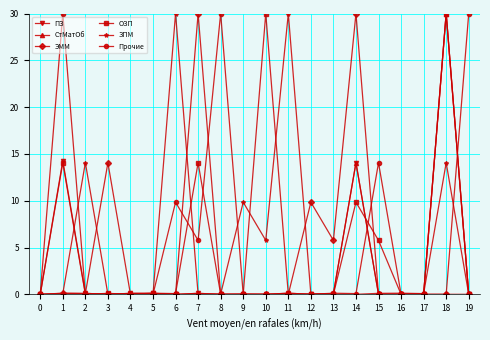

Which series ends up on top after the final intersection of ПЗ and Прочие?

Прочие